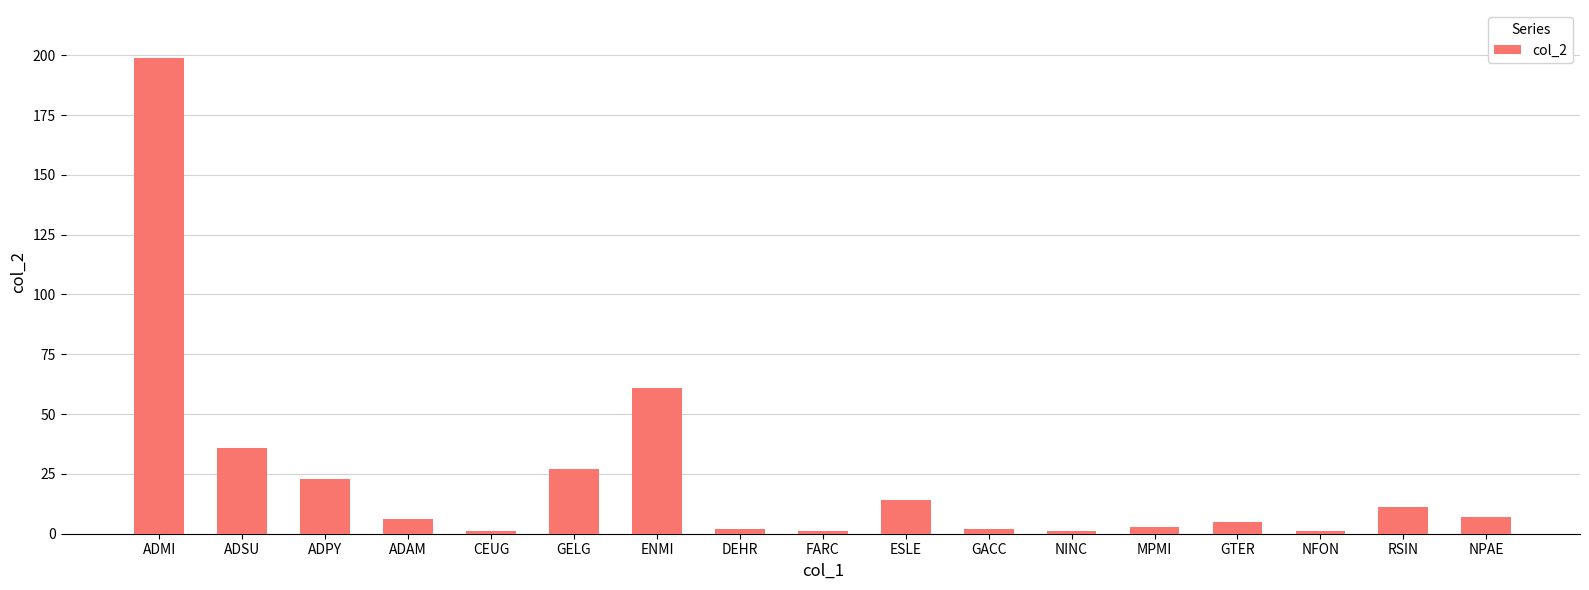

What is the ratio of the value at ESLE to the value at ADAM?

2.3